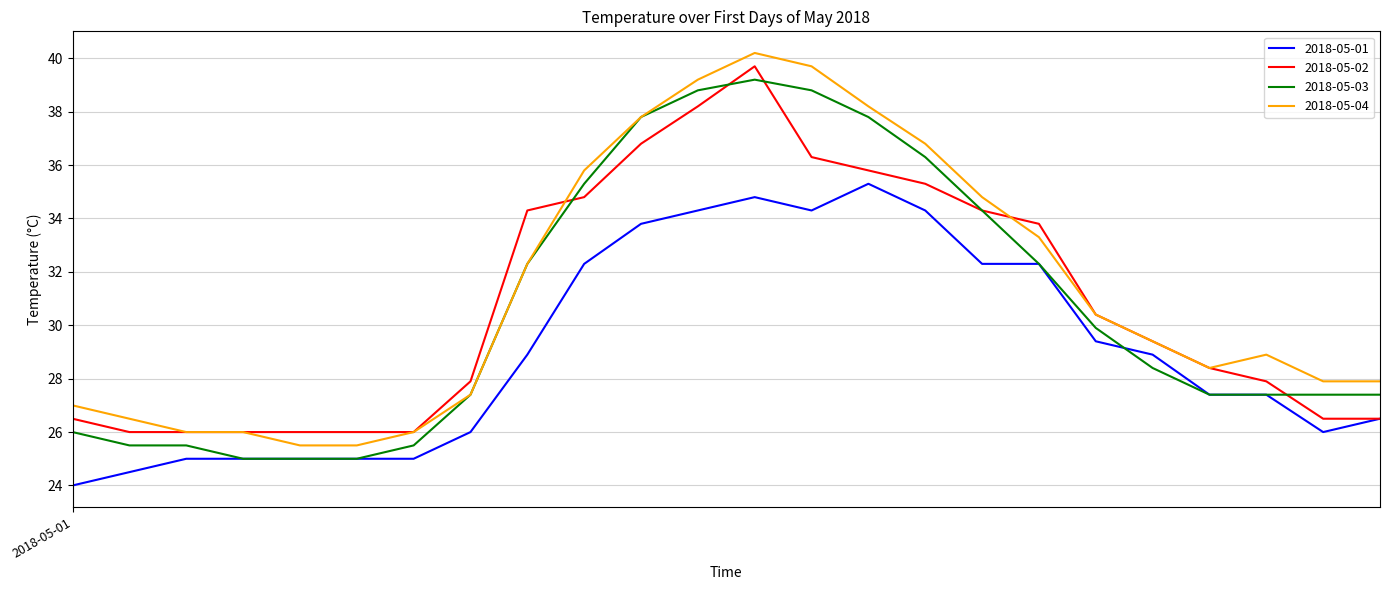

True or false: 2018-05-04 and 2018-05-01 intersect in this chart.

False